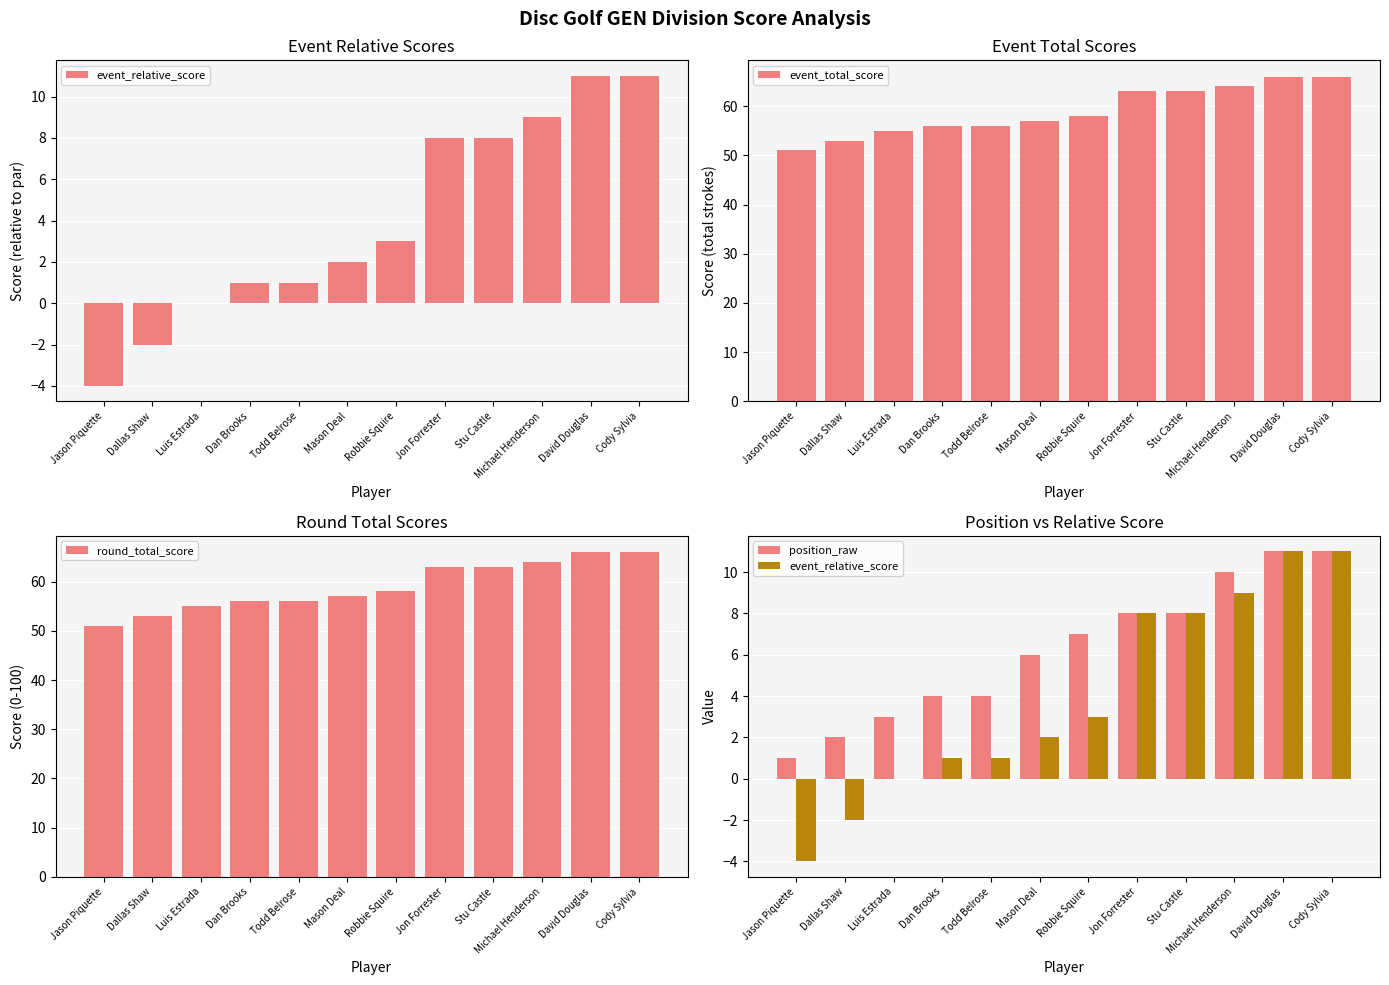

Rank the series at Stu Castle from highest to lowest value.

event_total_score, round_total_score, event_relative_score, position_raw